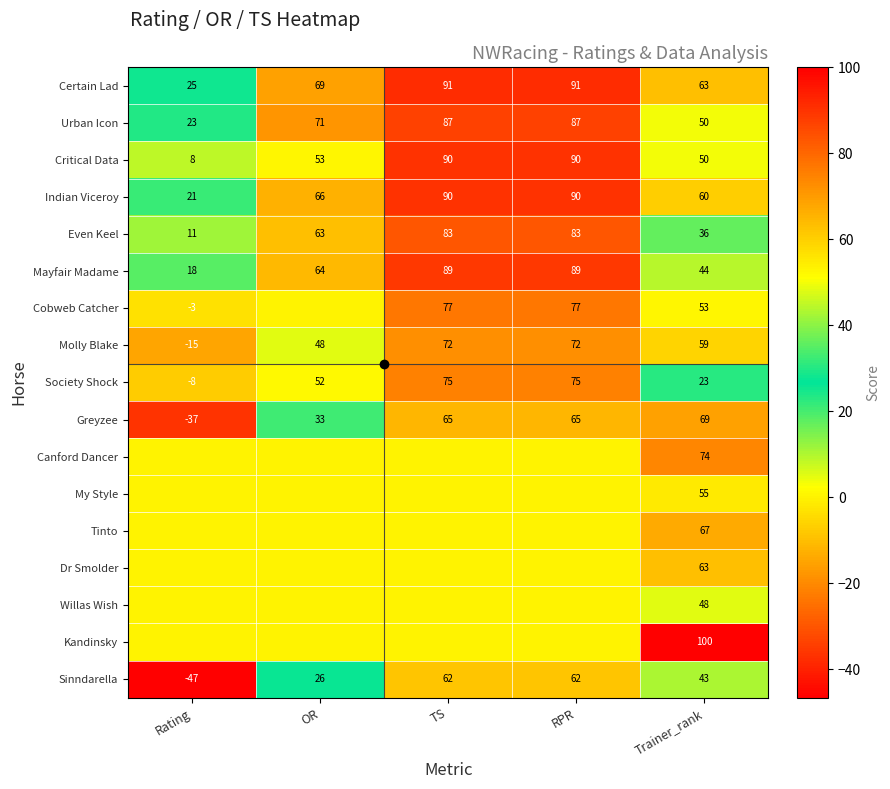

True or false: Urban Icon has a value of 46.0 at RPR.

False